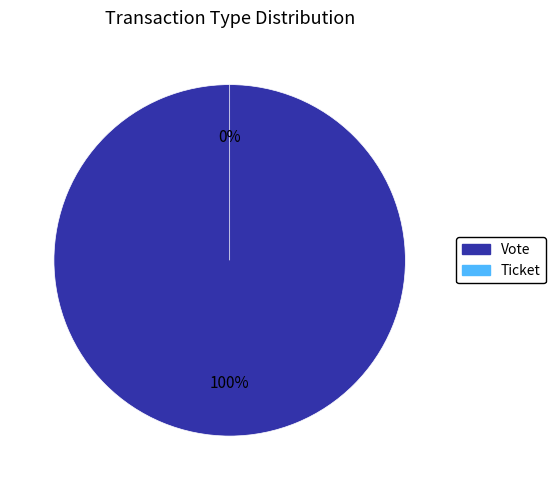

Which category accounts for the majority?

Vote